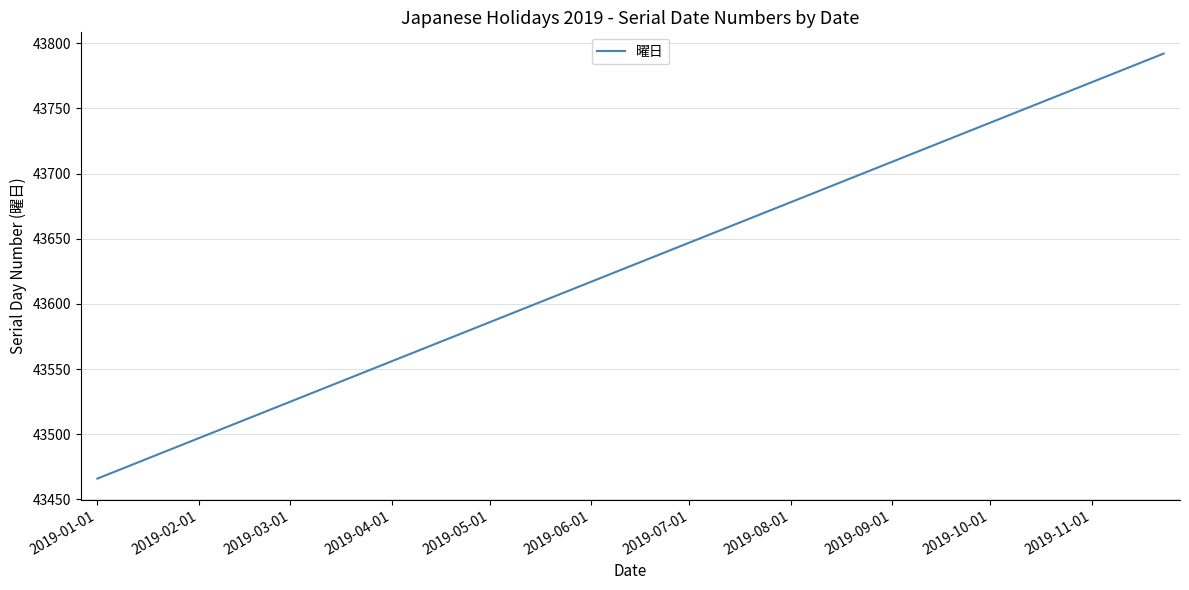

What is the difference between the maximum and second lowest values?

313